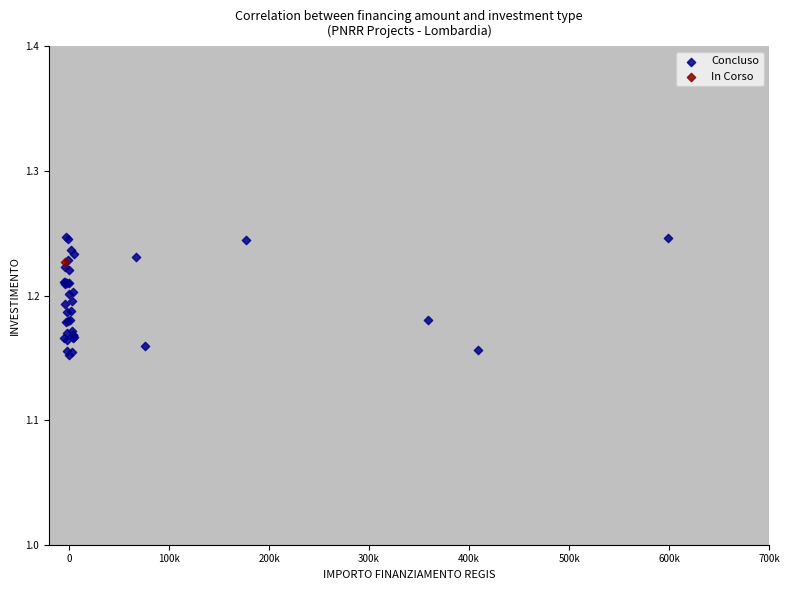

What are all the series names shown in the legend?

Concluso, In Corso